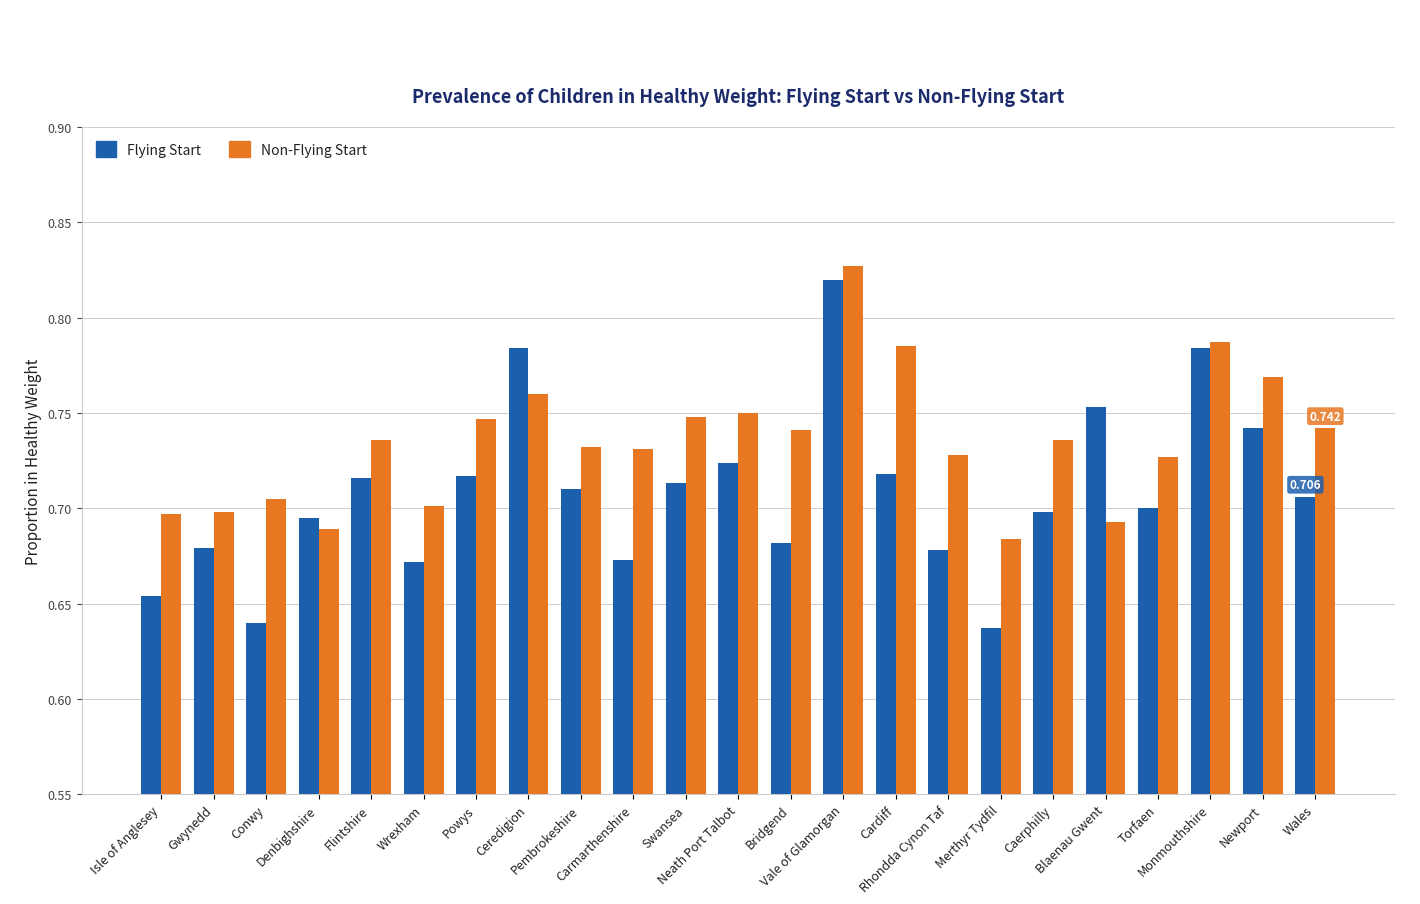

Is it true that Flying Start equals 1.3 at Vale of Glamorgan?

False